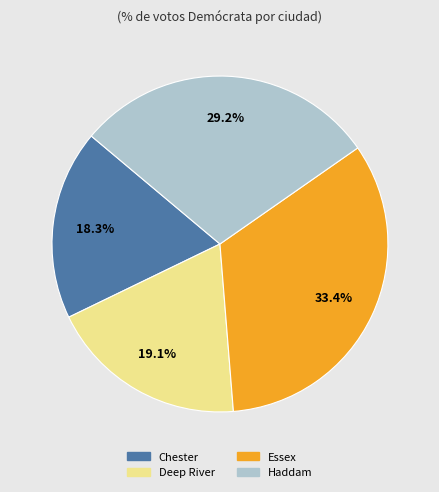

Is it true that Essex is 42% of the pie?

False